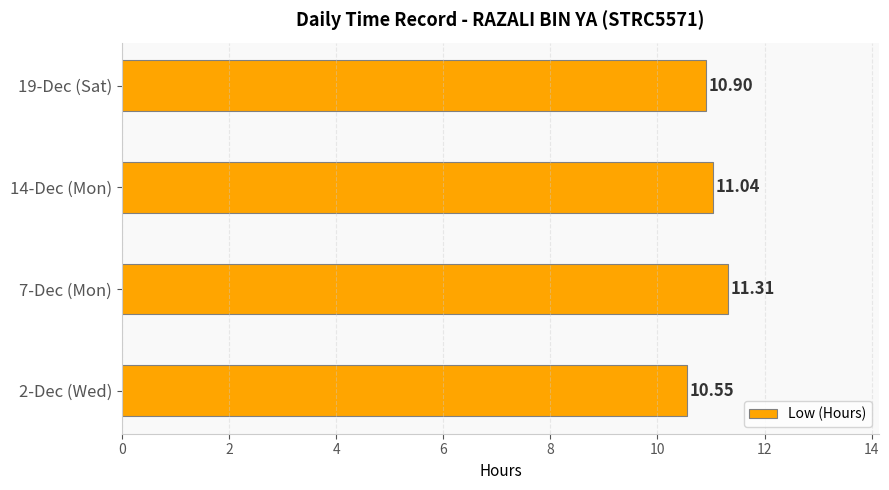

What is the minimum value shown in the chart?

10.6